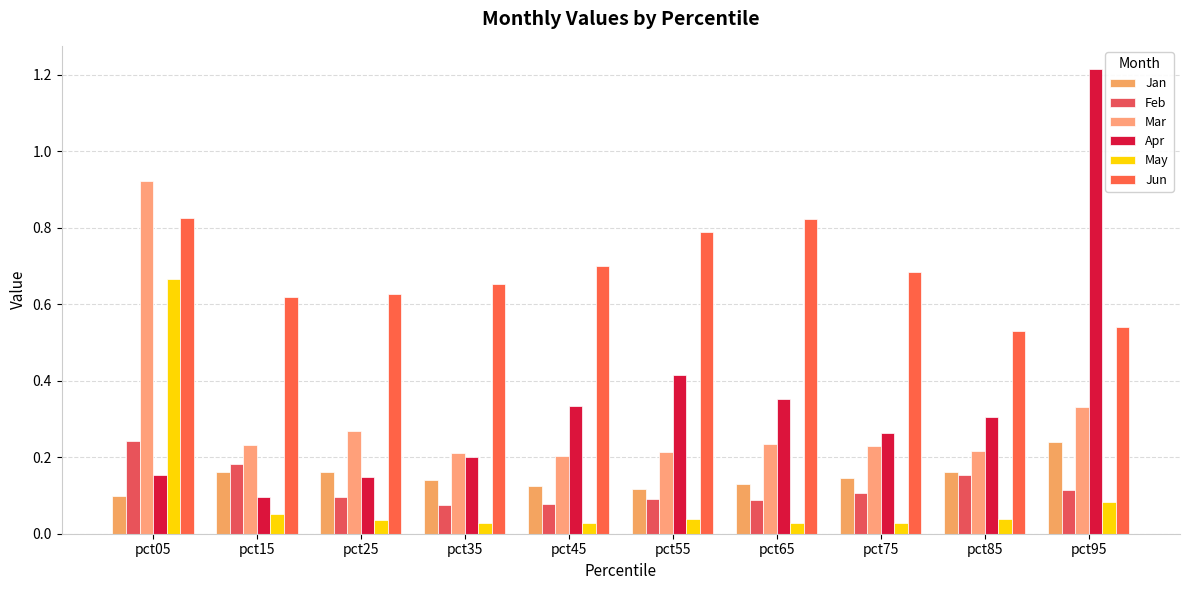

True or false: Jun has a value of 1.1 at pct15.

False